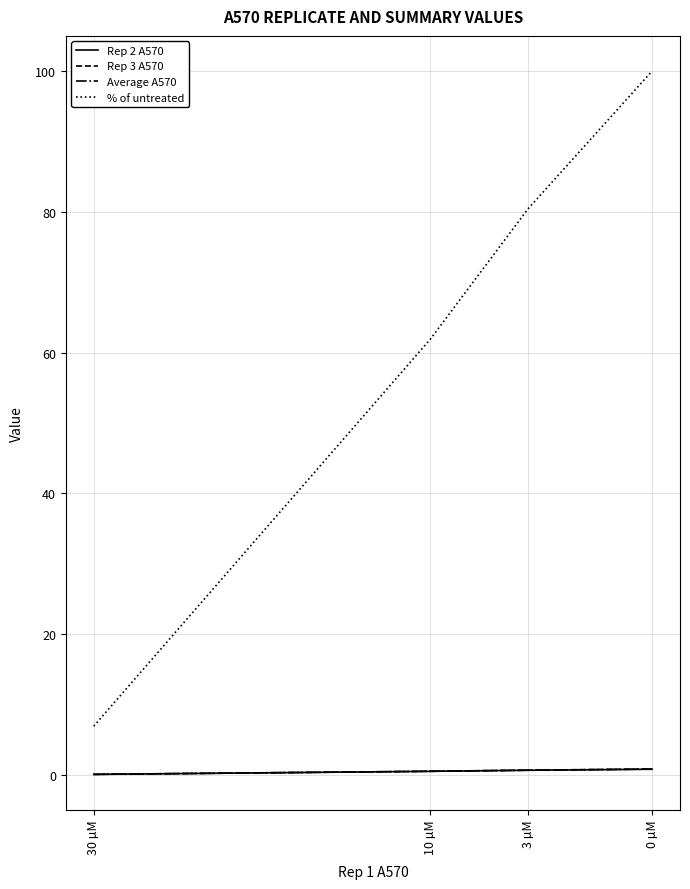

Which series has the widest spread of values?

% of untreated